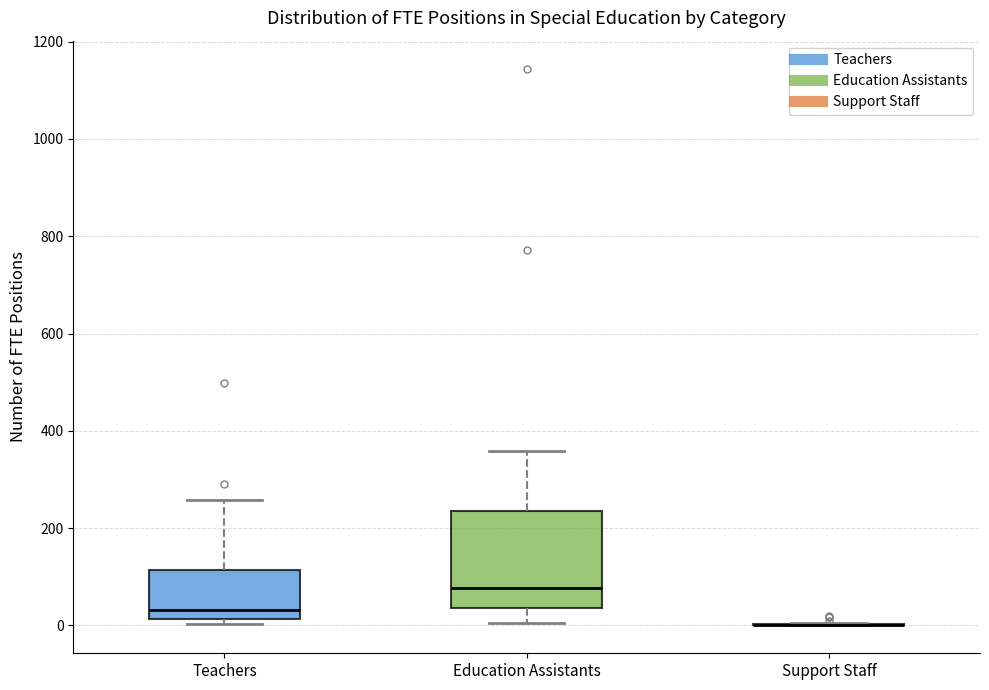

Reading left to right, read every box against the y-axis: the position of its median line, the range the box covers, and the ends of its whiskers. The values are not printed on the chart, so give them approximately, as read against the axis.

Teachers: median 40, box 20 to 120, whiskers 0 to 260
Education Assistants: median 80, box 40 to 240, whiskers 0 to 360
Support Staff: box collapsed to a line at 0, whiskers 0 to 0